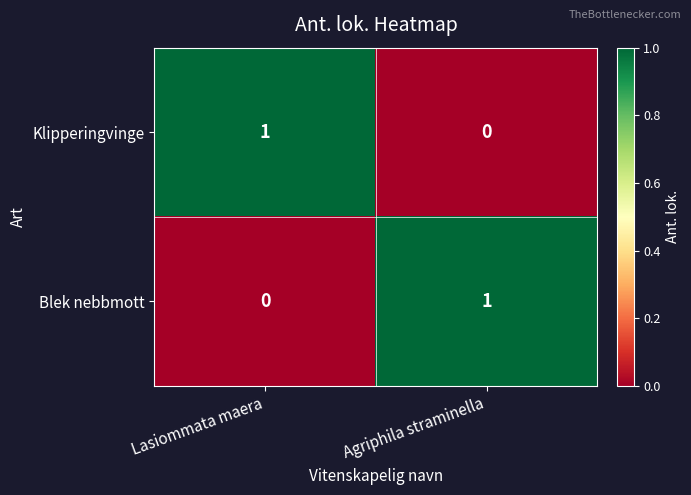

How many positive values does the Blek nebbmott series have?

1